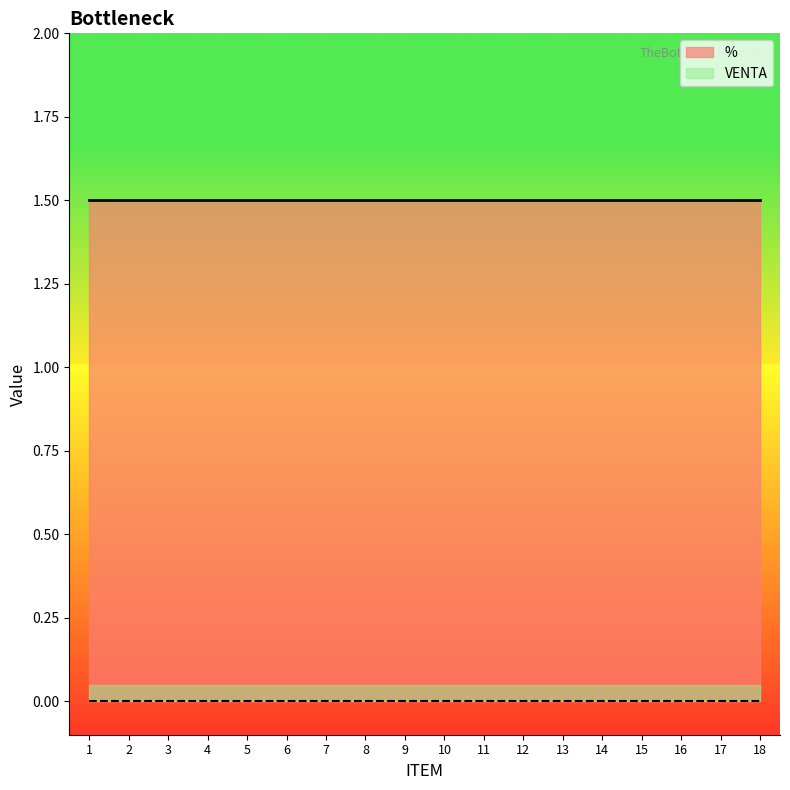

List the series in order of their peak value, highest first.

%, VENTA